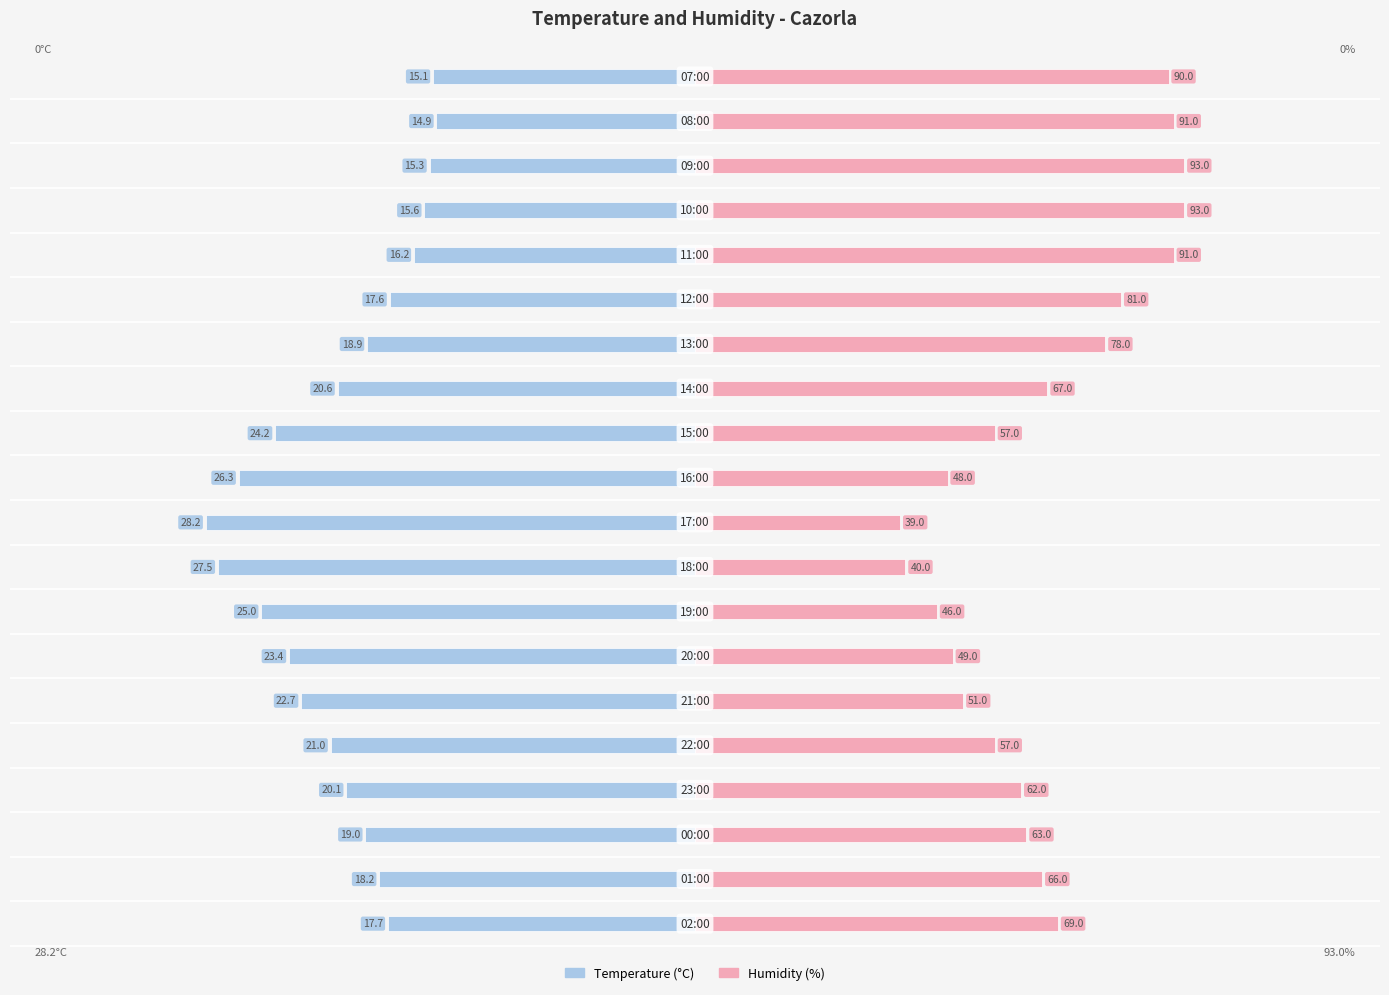

At how many categories does at least one series exceed 0?

20